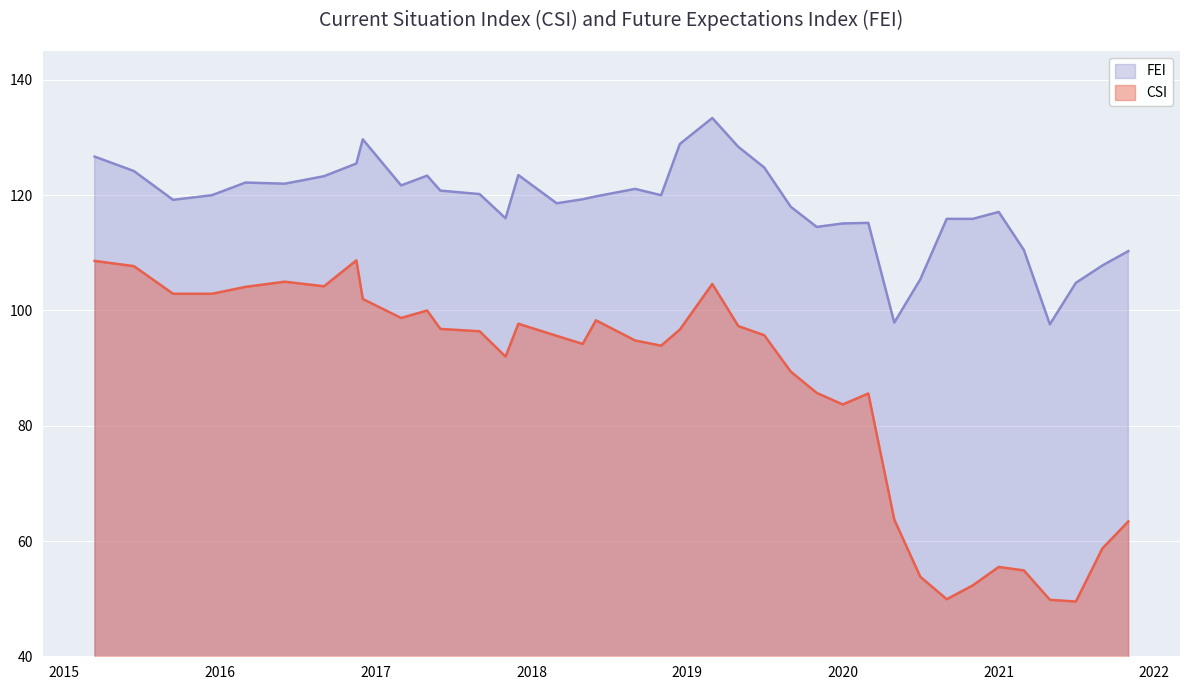

What is the average value of the FEI series?

118.4